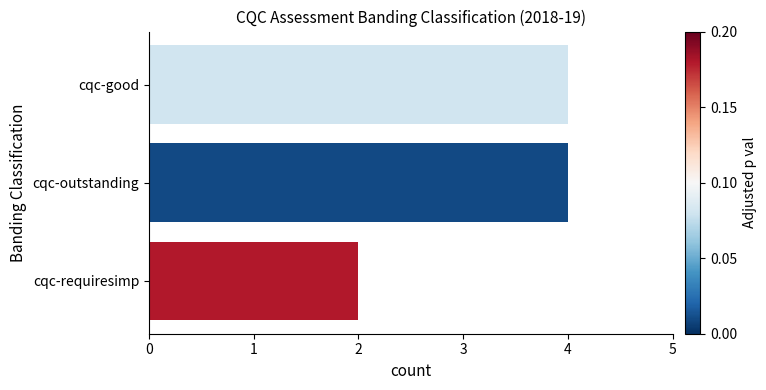

What is the greatest value displayed?

4